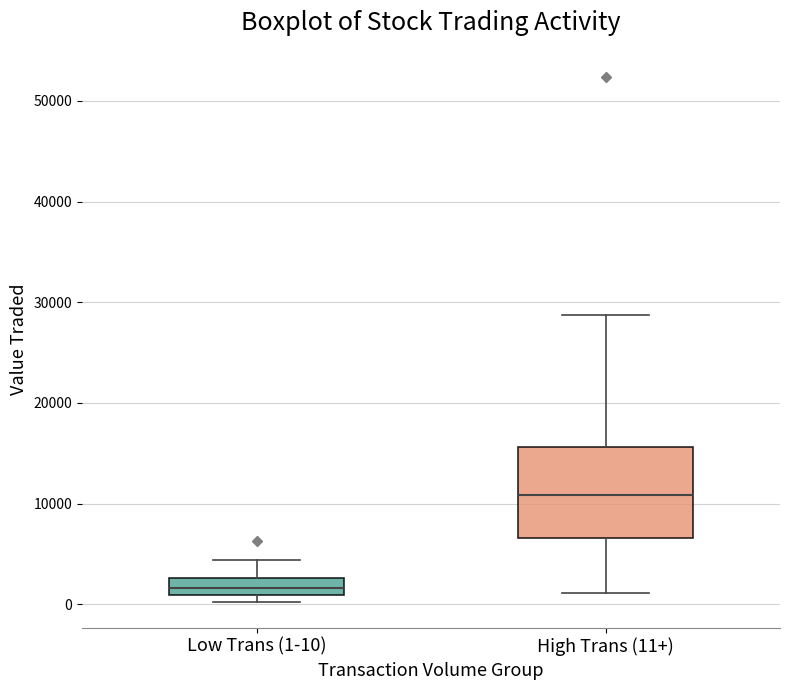

Where is the lower edge of the box for Low Trans (1-10) on the y-axis? The values are not printed on the chart, so give them approximately, as read against the axis.

1000